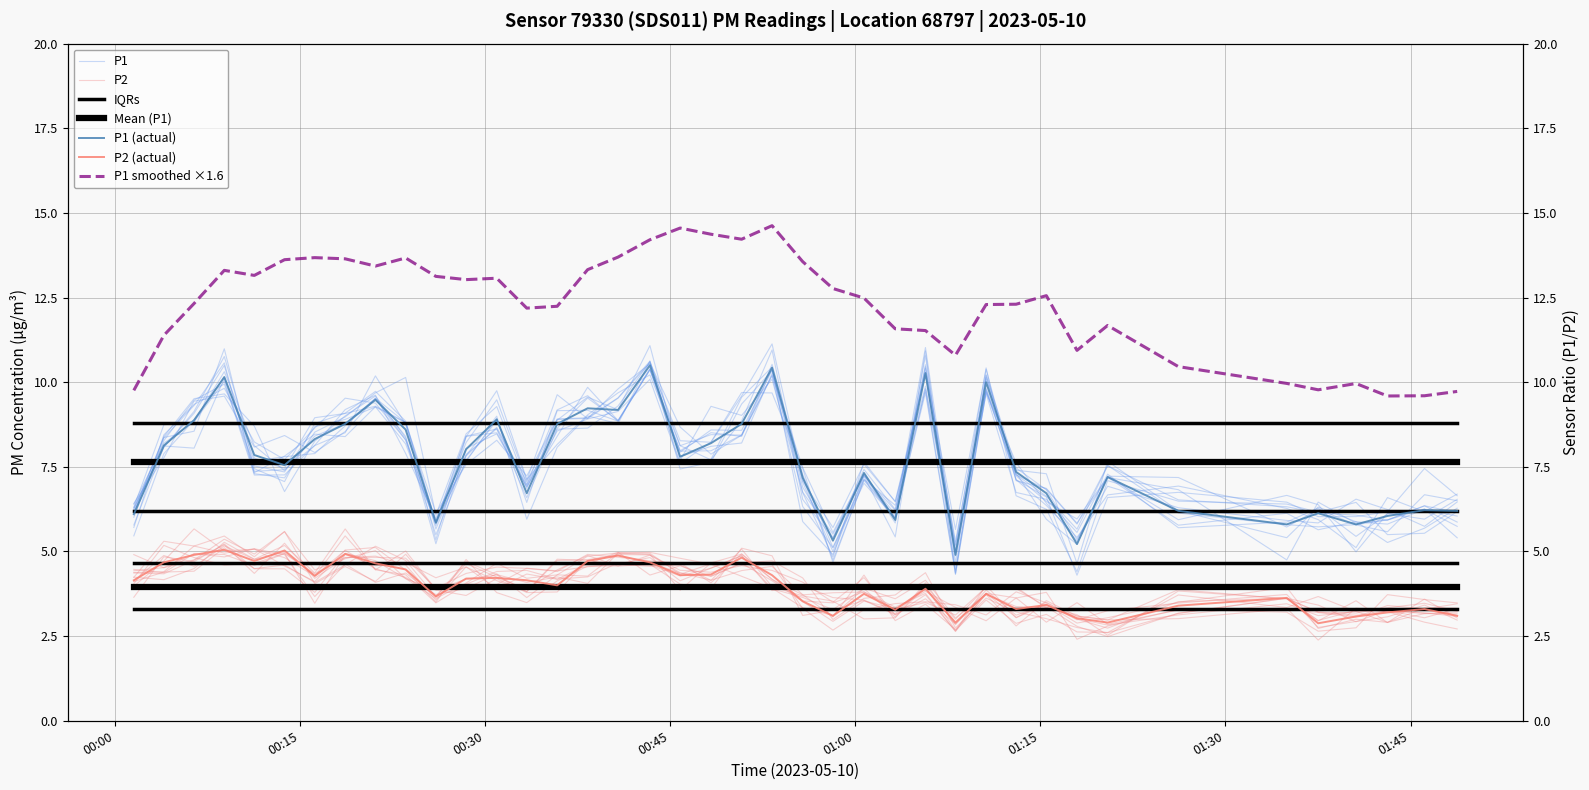

Reading left to right, transcribe all the data shown in this chart.

P1: 6.1	8.1	8.9	10.2	7.8	7.5	8.3	8.8	9.5	8.6	5.8	8.0	8.9	6.7	8.8	9.2	9.2	10.5	7.8	8.2	8.8	10.4	7.2	5.3	7.3	5.9	10.3	4.9	10.0	7.3	6.7	5.2	7.2	6.2	5.8	6.1	5.8	6.0	6.2	6.2
P2: 4.2	4.7	4.9	5.0	4.7	5.0	4.3	4.9	4.7	4.5	3.7	4.2	4.2	4.2	4.0	4.7	4.9	4.7	4.3	4.3	4.8	4.3	3.5	3.1	3.8	3.3	3.9	2.9	3.8	3.3	3.4	3.0	2.9	3.4	3.6	2.9	3.1	3.2	3.3	3.1